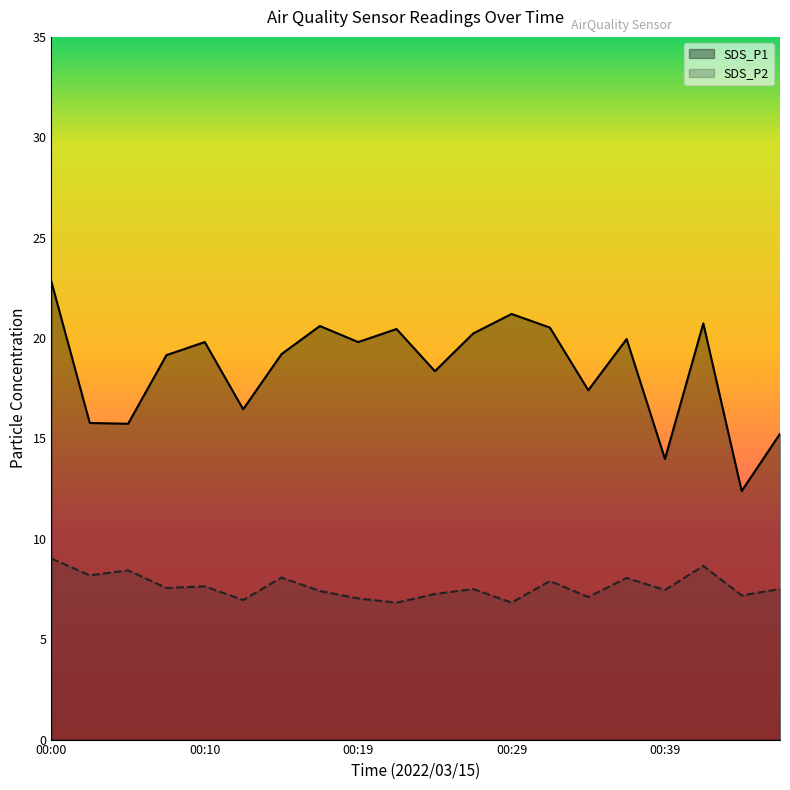

What is the value of the SDS_P2 point at the 3rd from the left?

8.4